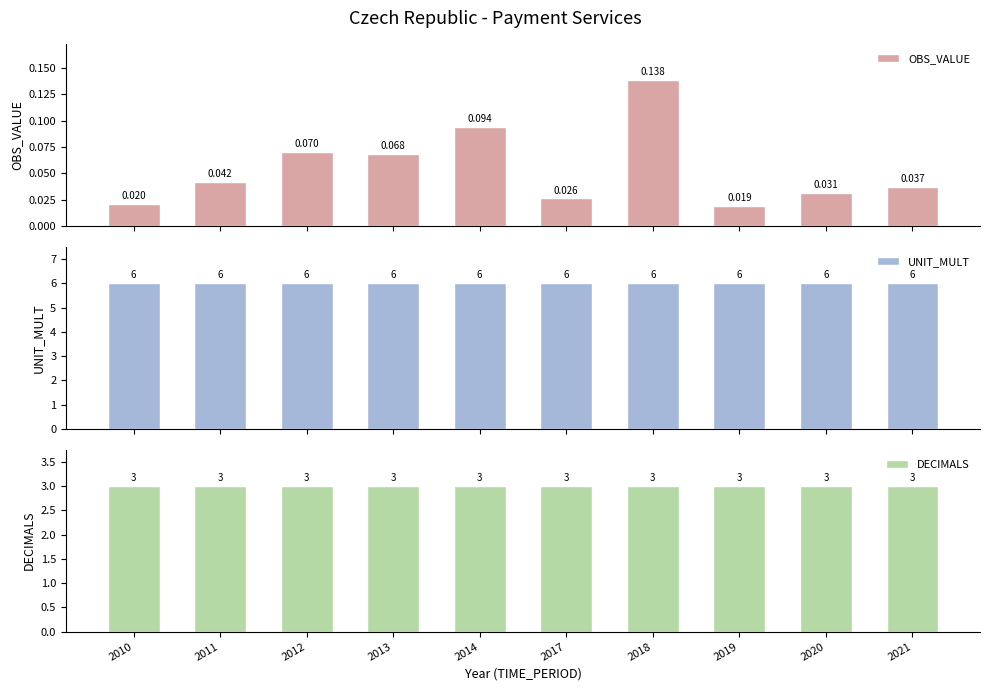

Does the chart contain stacked bars?

No